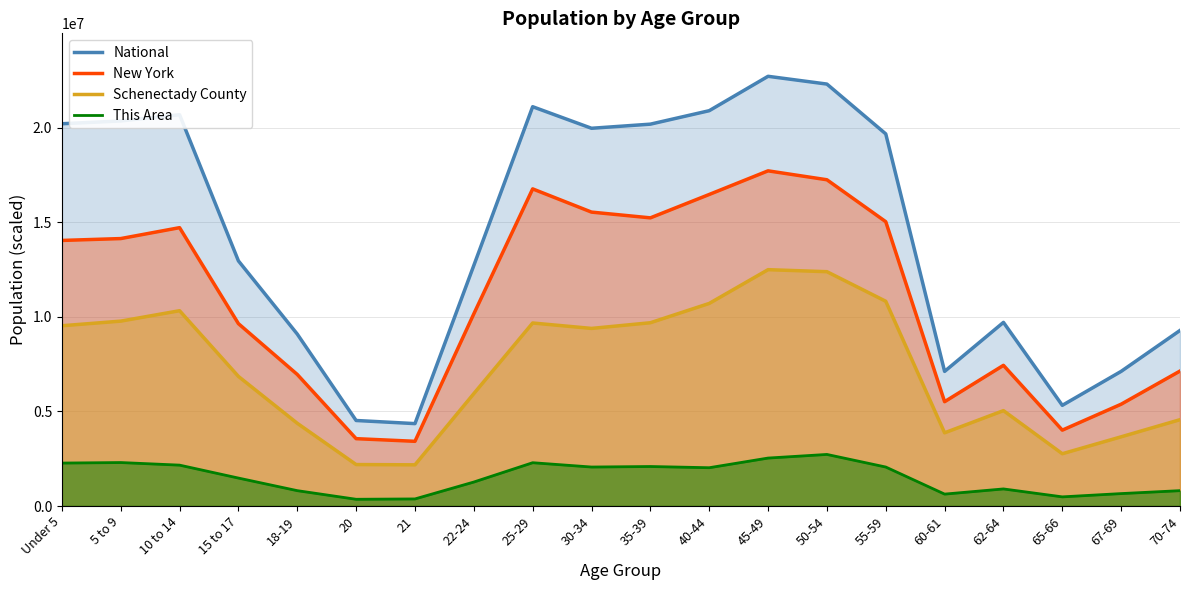

What is the total value across all series at 15 to 17?

30916674.1